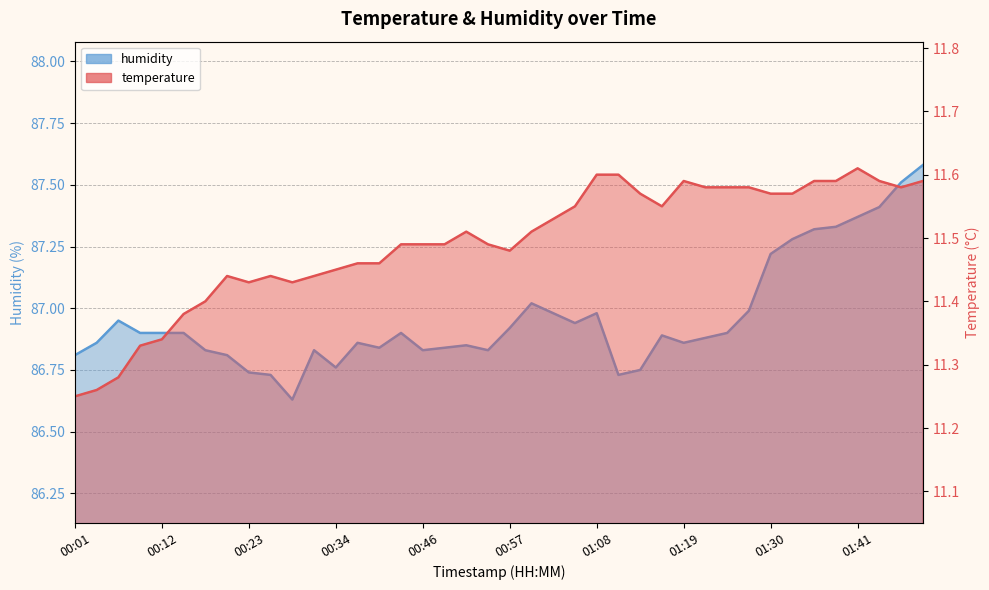

What are all the series names shown in the legend?

temperature, humidity